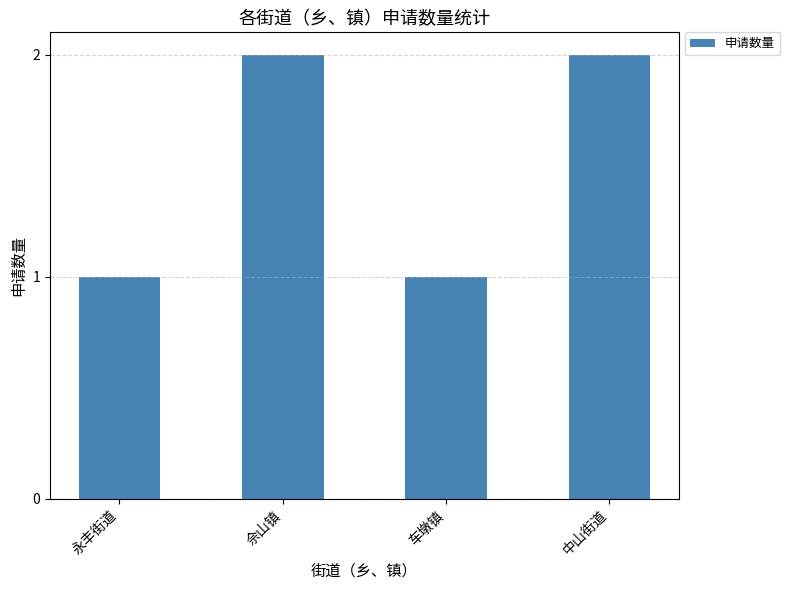

Approximately how many times larger is the value at 中山街道 compared to 永丰街道?

2.0